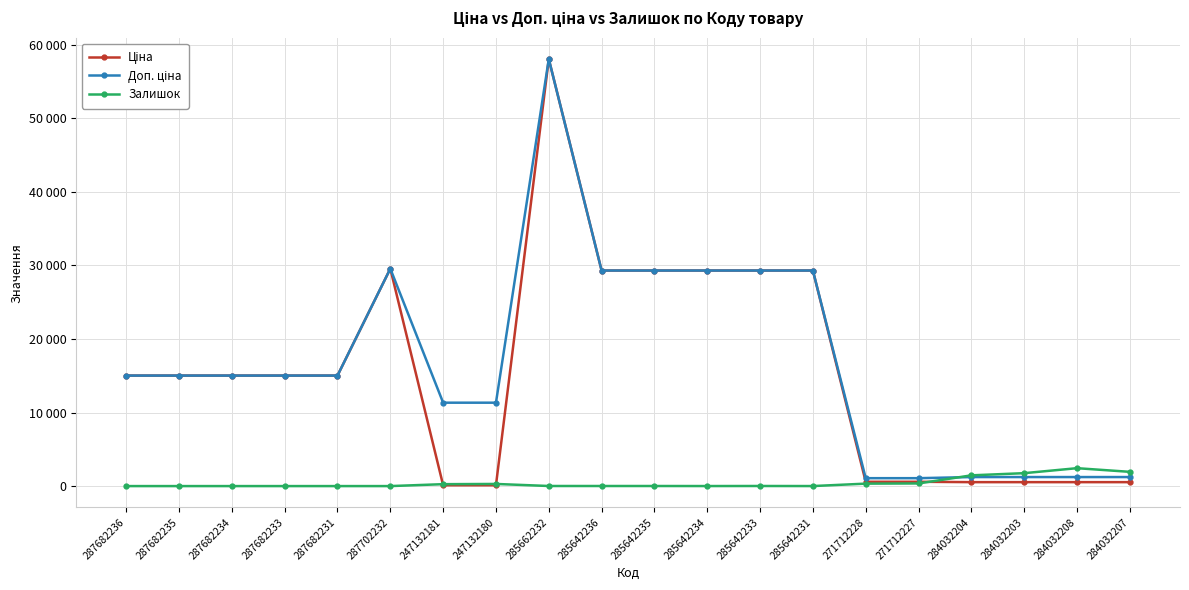

The Залишок series shows 1936.0 at 284032207. True or false?

True